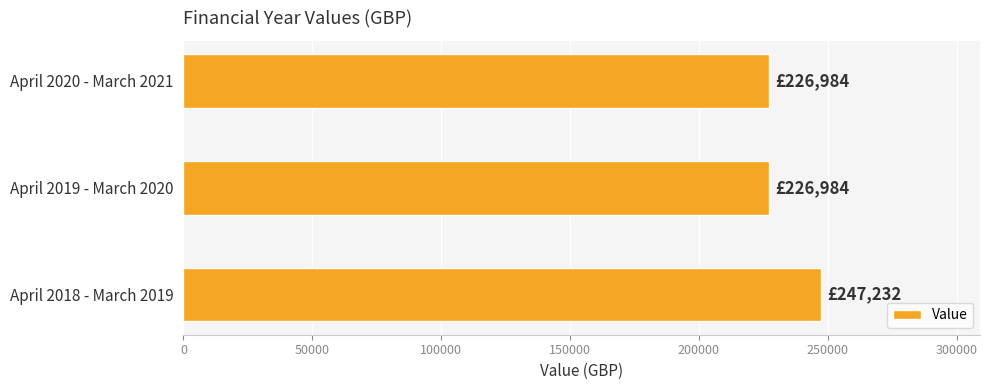

What is the smallest value displayed?

226984